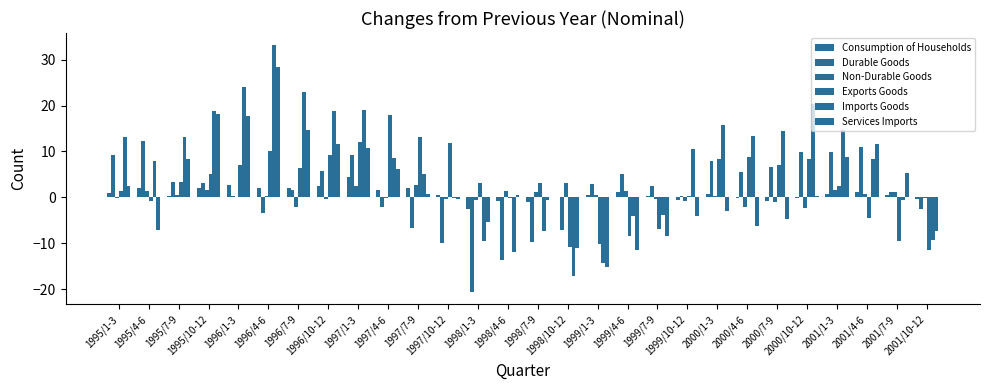

True or false: Services Imports has a value of 0.3 at 2000/10-12.

False